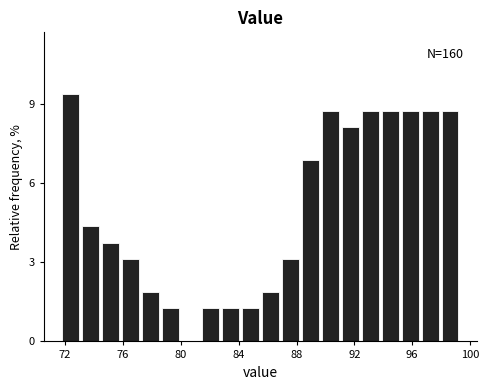

Around what value on the x-axis is the tallest bar? Give the approximate position of its centre, as read against the axis.

72.5